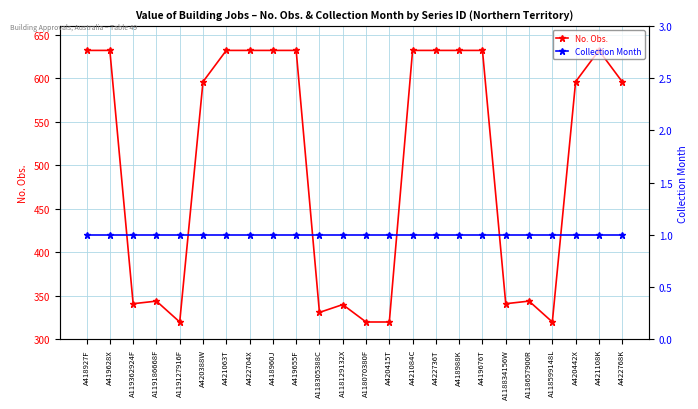

The Collection Month series shows 1 at A422704X. True or false?

True